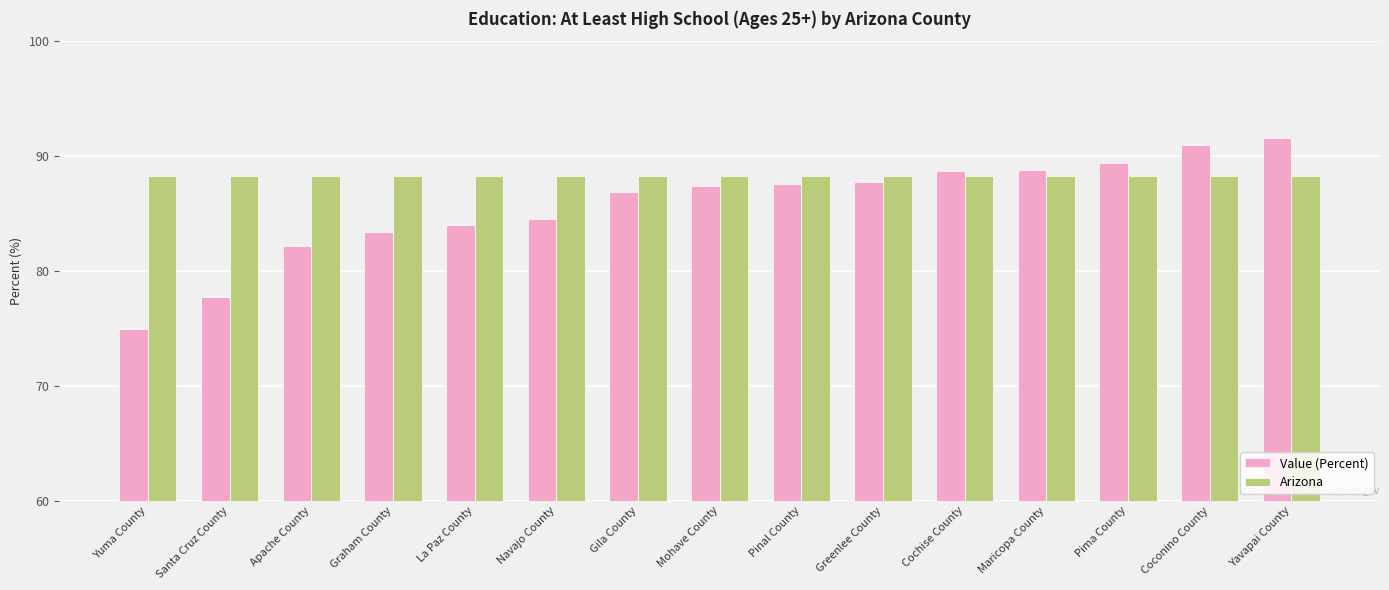

At how many categories does at least one series exceed 76?

15